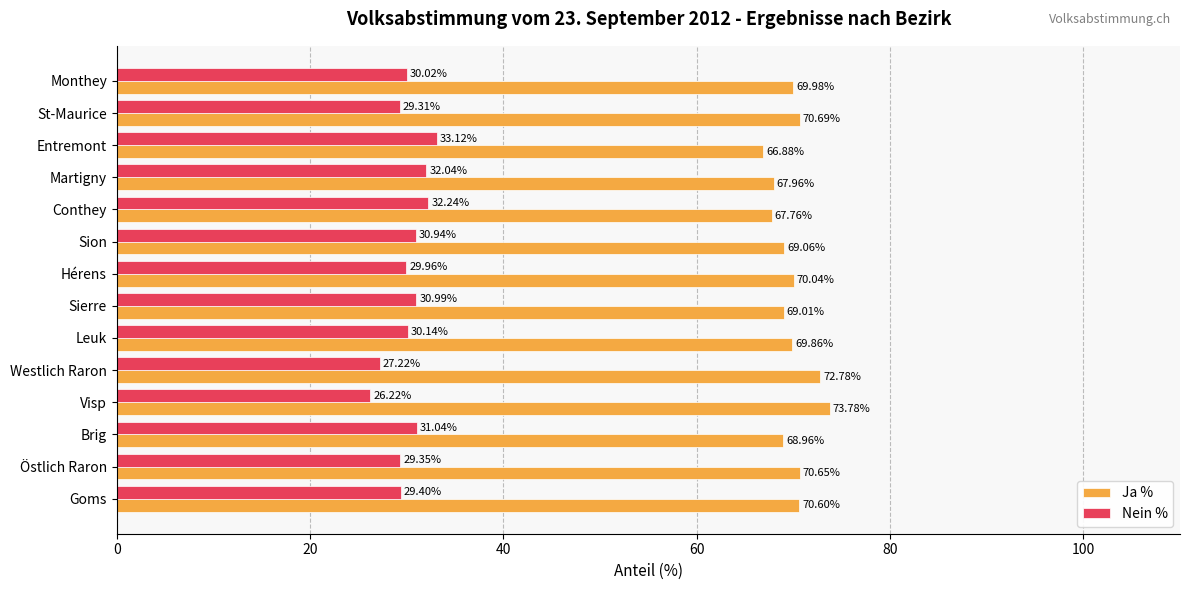

Where is Nein % nearest to the value 29?

St-Maurice